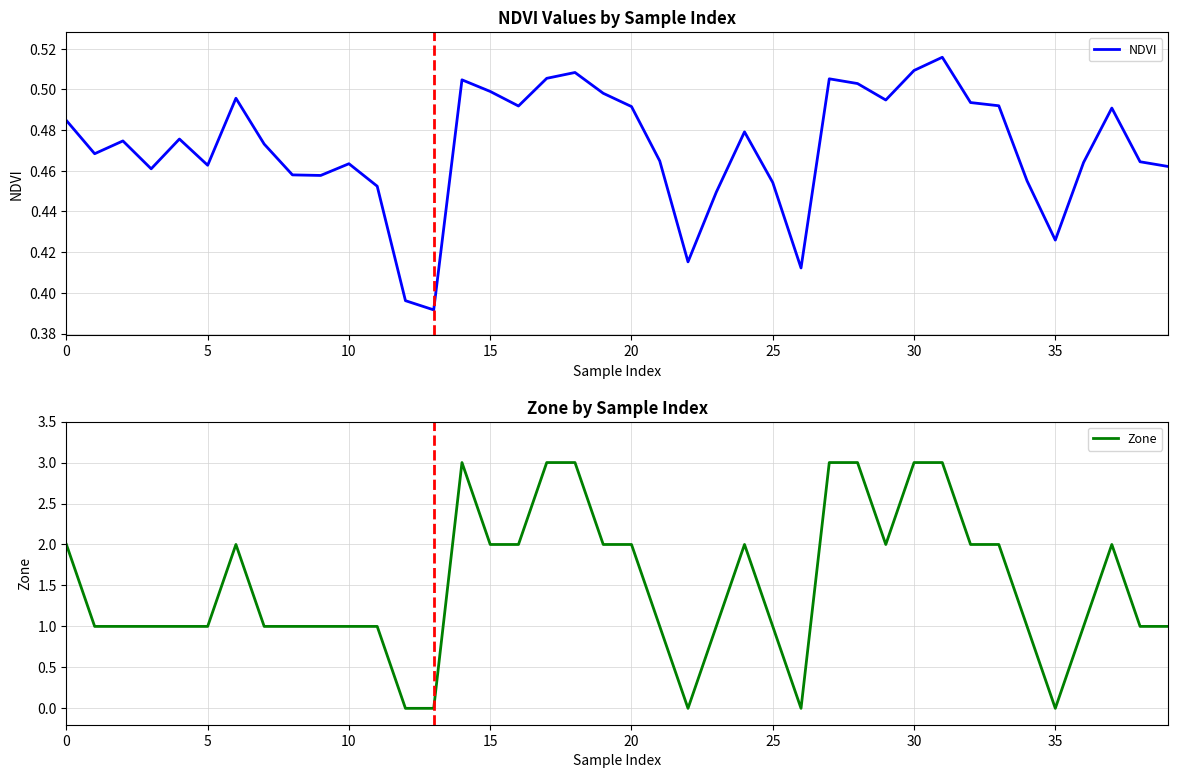

What is the label of the 13th point from the left?

12